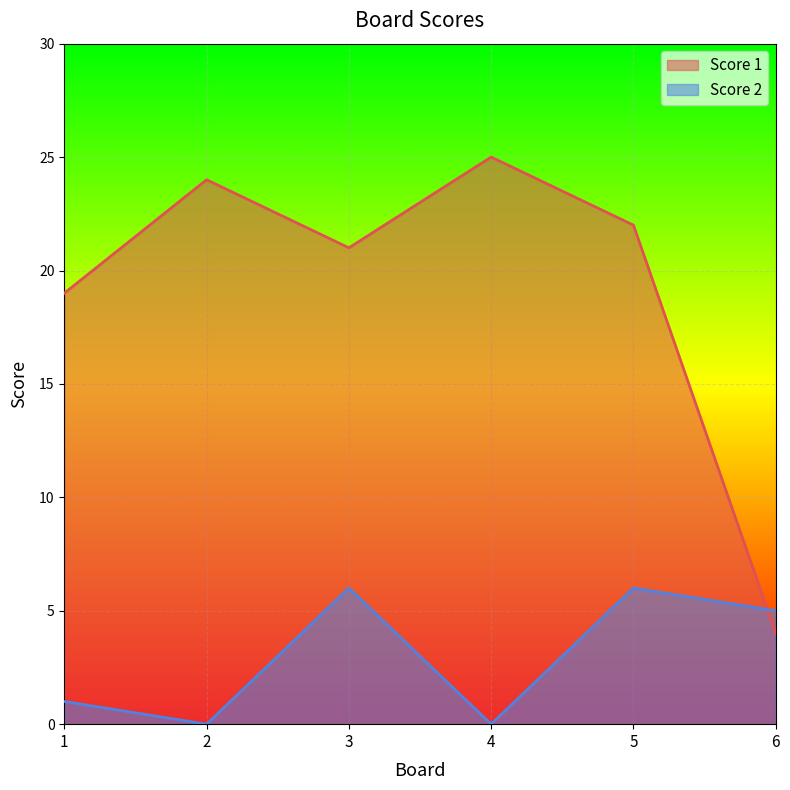

Does the chart display data point markers on the line(s)?

No